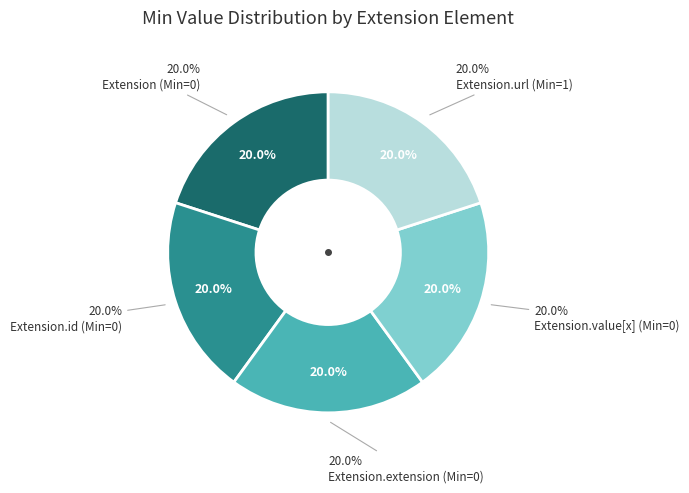

Which category has the biggest portion of the pie?

Extension.url